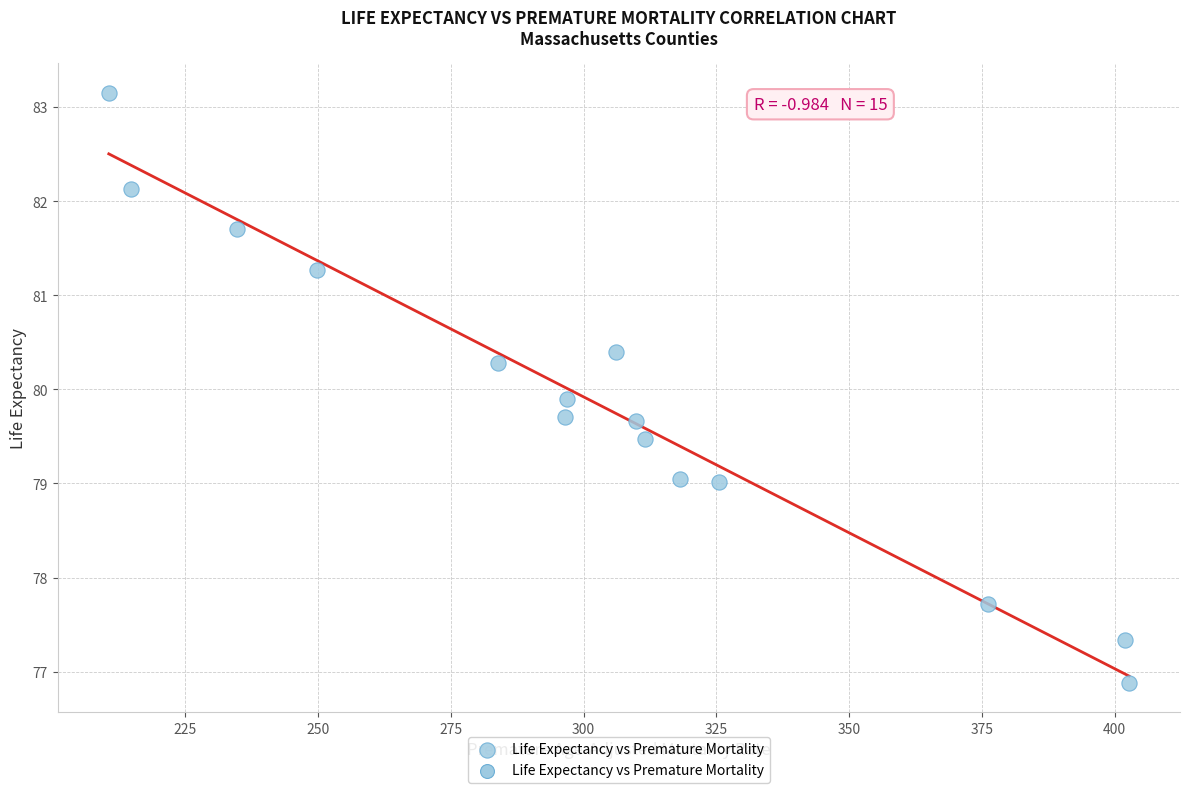

What is the range of X values (max minus min)?

192.1